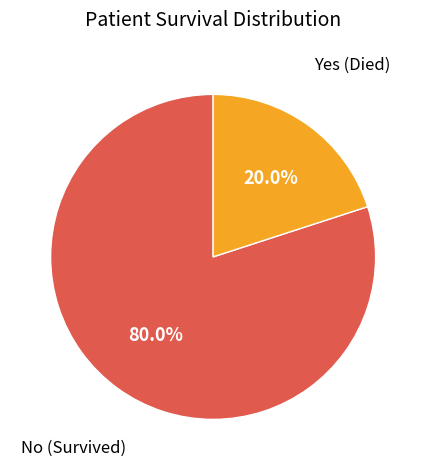

To the nearest percent, what is the average slice percentage?

50%